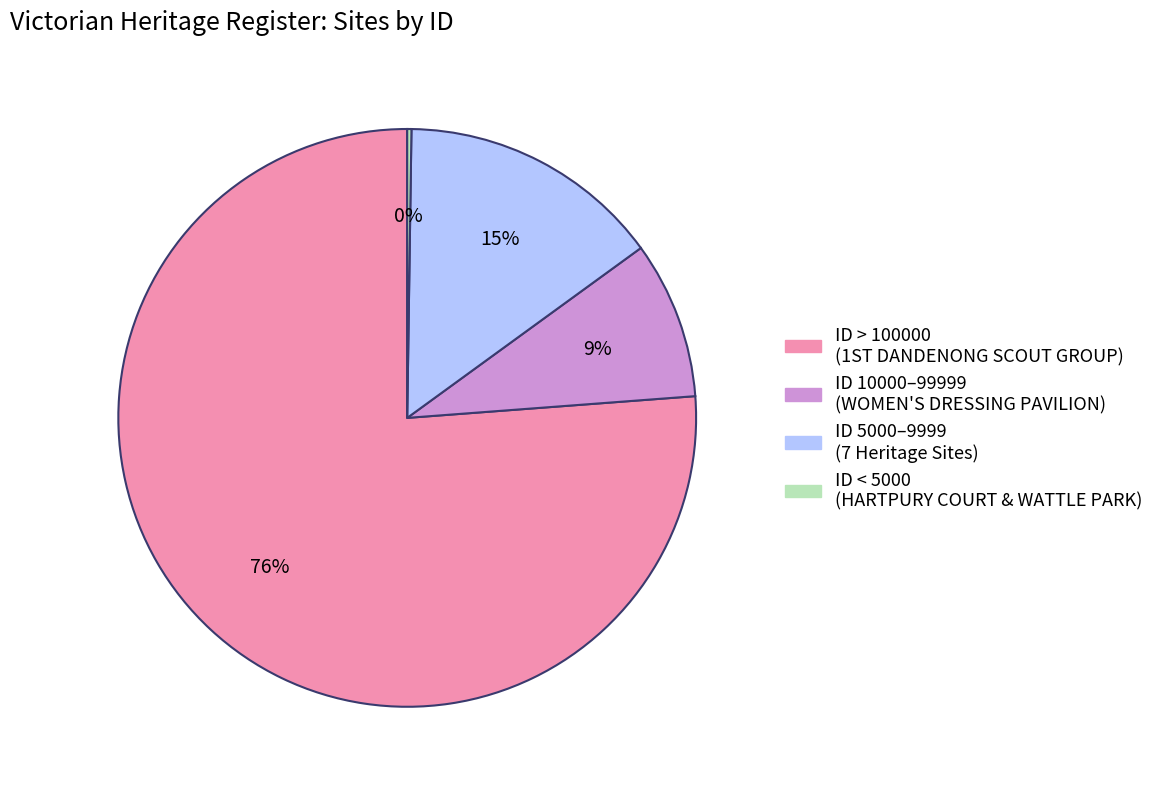

To the nearest percent, what is the average slice percentage?

25%